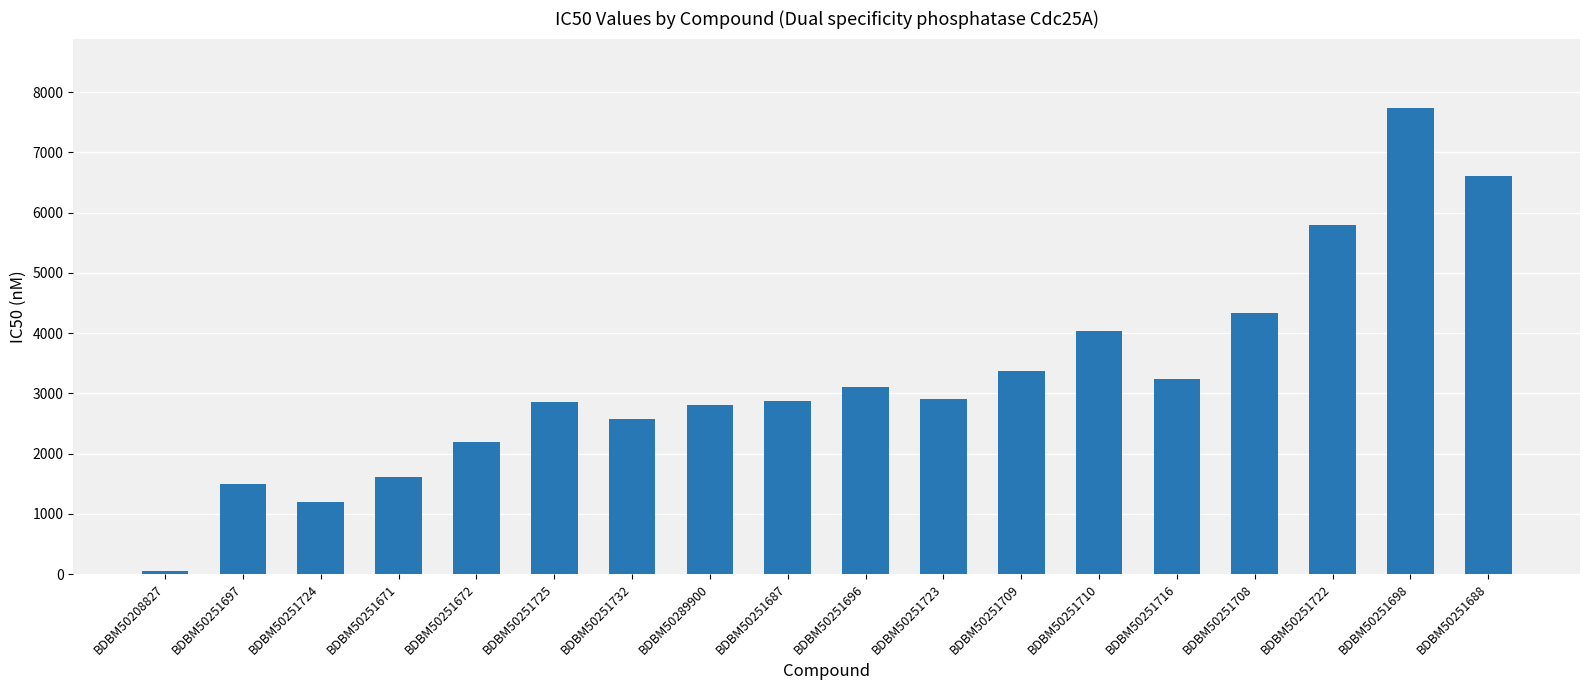

What is the ratio of the value at BDBM50251687 to the value at BDBM50251708?

0.7